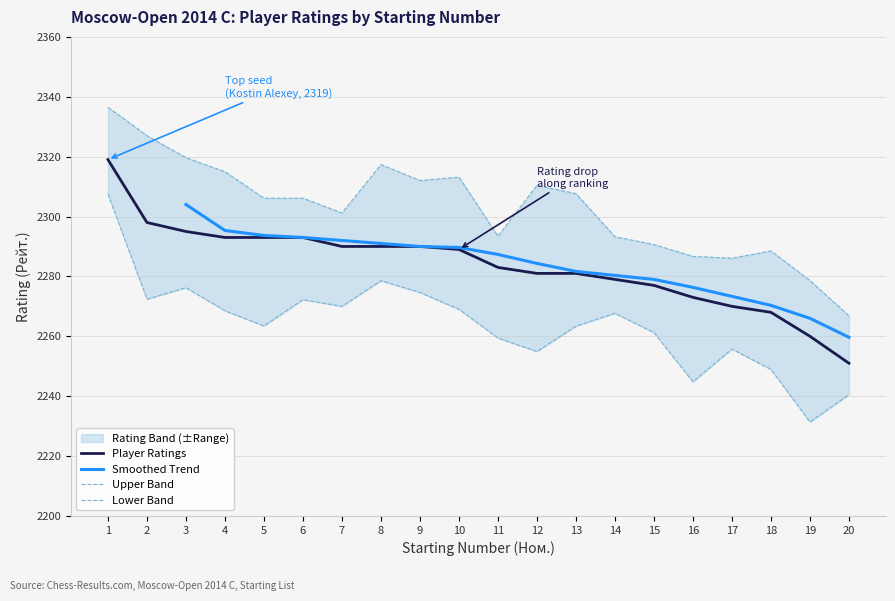

Which has a higher value, 5 or 13?

5